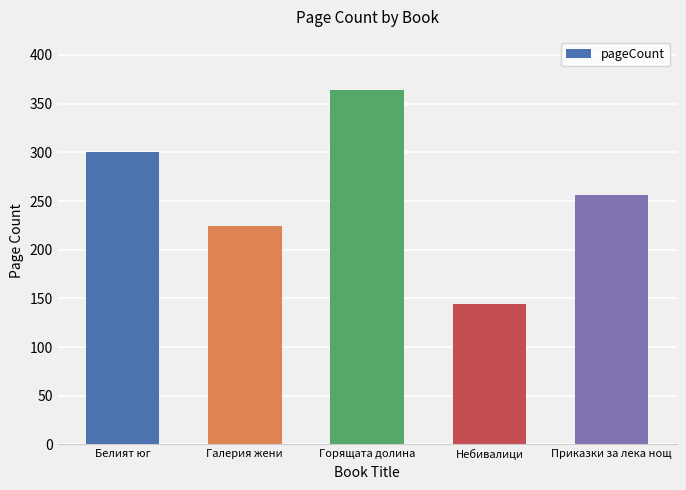

What is the difference between the maximum and minimum values?

220